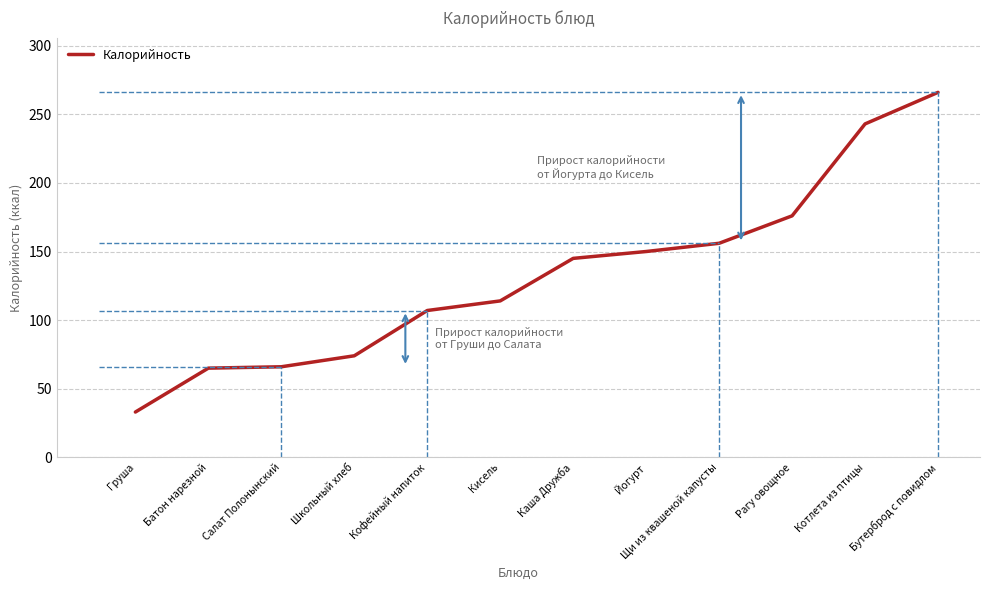

What is the sum of all values?

1595